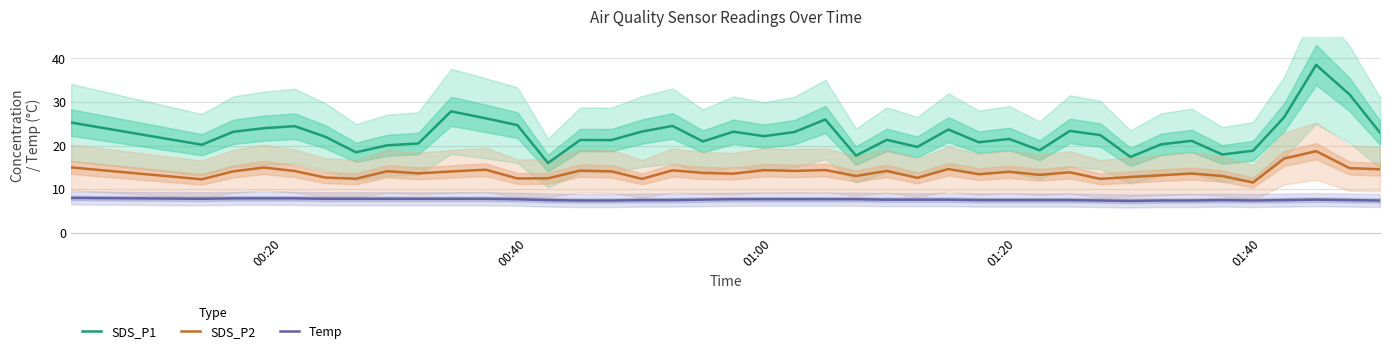

List the series in order of their overall mean, lowest first.

Temp, SDS_P2, SDS_P1